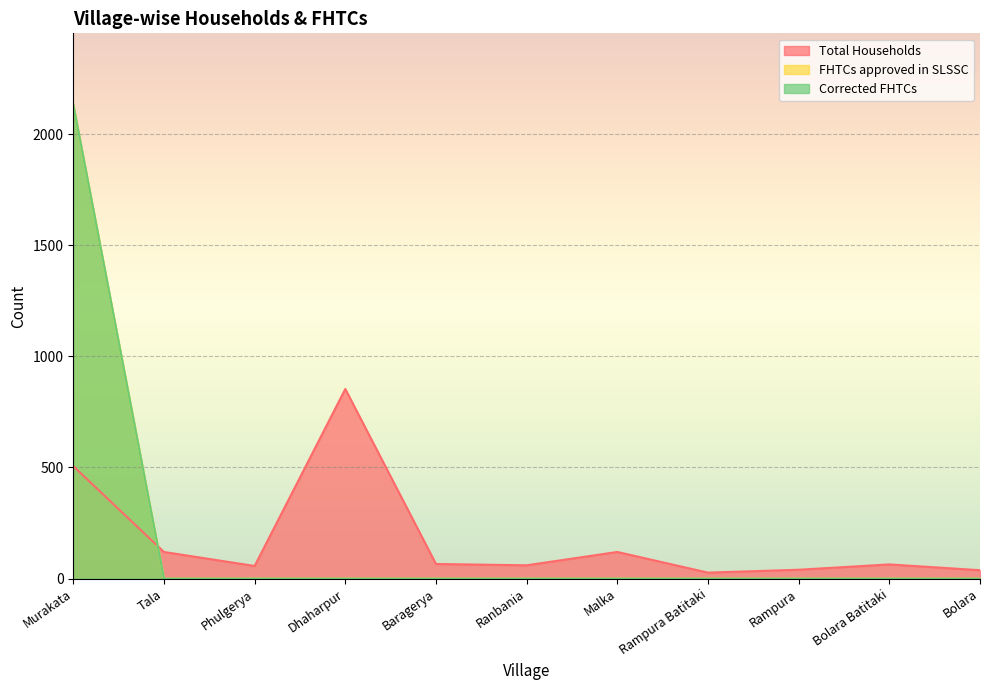

True or false: Total Households has a value of 40 at Rampura.

True